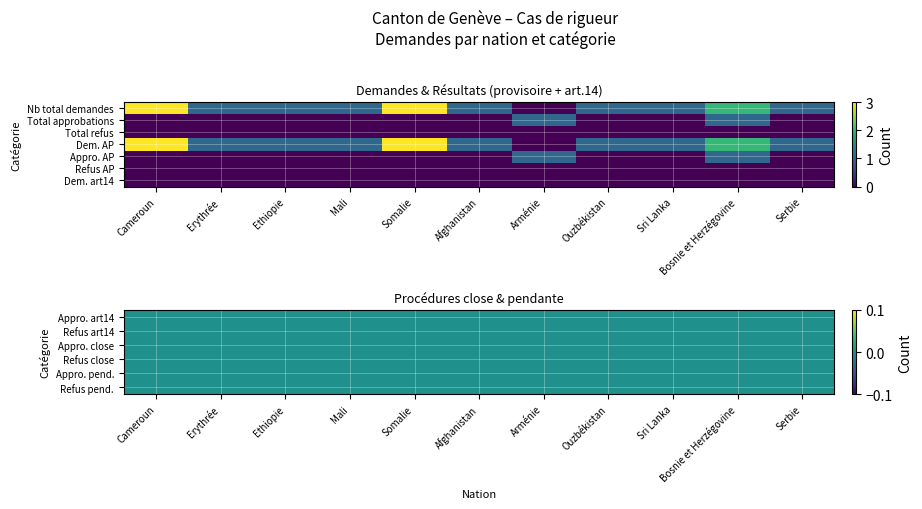

Reading left to right, transcribe all the data shown in this chart.

Cameroun: 3	0	0	3	0	0	0	0	0	0	0	0	0
Erythrée: 1	0	0	1	0	0	0	0	0	0	0	0	0
Ethiopie: 1	0	0	1	0	0	0	0	0	0	0	0	0
Mali: 1	0	0	1	0	0	0	0	0	0	0	0	0
Somalie: 3	0	0	3	0	0	0	0	0	0	0	0	0
Afghanistan: 1	0	0	1	0	0	0	0	0	0	0	0	0
Arménie: 0	1	0	0	1	0	0	0	0	0	0	0	0
Ouzbékistan: 1	0	0	1	0	0	0	0	0	0	0	0	0
Sri Lanka: 1	0	0	1	0	0	0	0	0	0	0	0	0
Bosnie et Herzégovine: 2	1	0	2	1	0	0	0	0	0	0	0	0
Serbie: 1	0	0	1	0	0	0	0	0	0	0	0	0